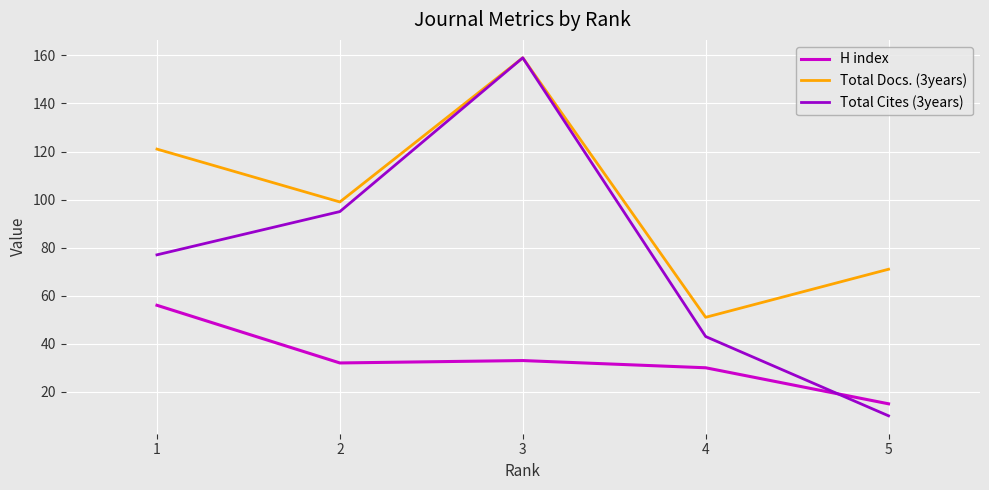

At which category is the sum across all series the highest?

3